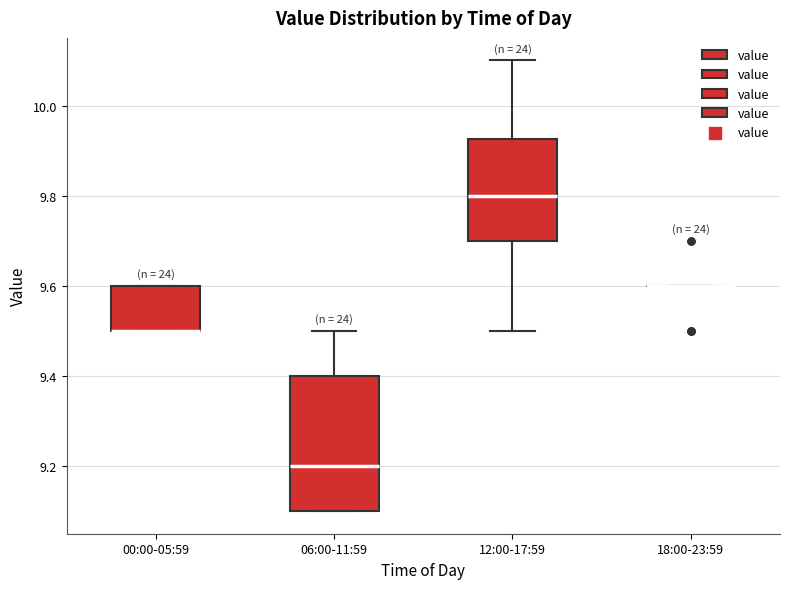

Where is the lower edge of the box for 00:00-05:59 on the y-axis? The values are not printed on the chart, so give them approximately, as read against the axis.

9.50